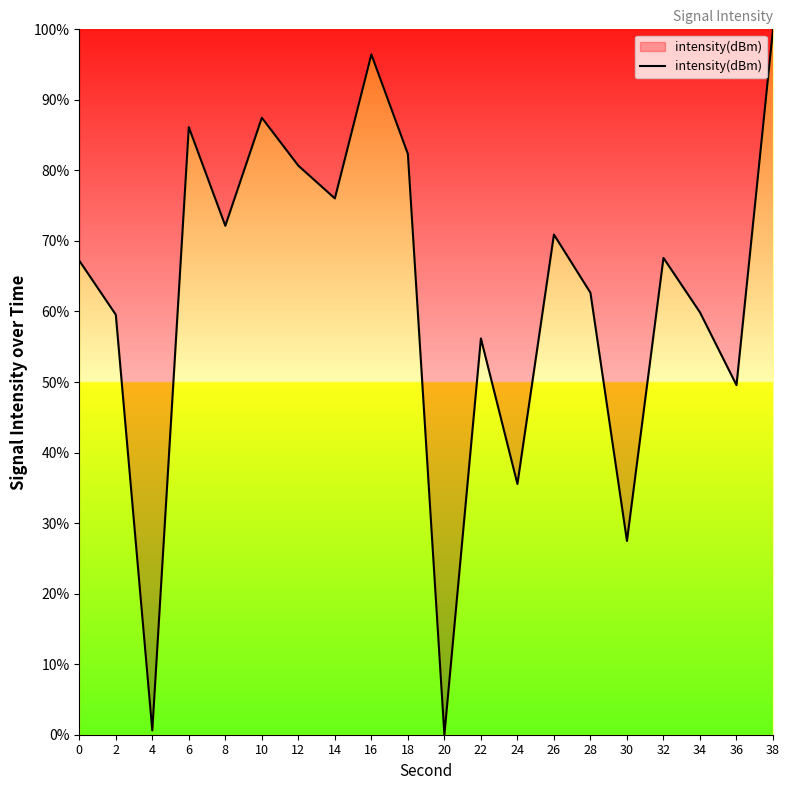

The chart shows a value of 70.9 at 26. True or false?

True